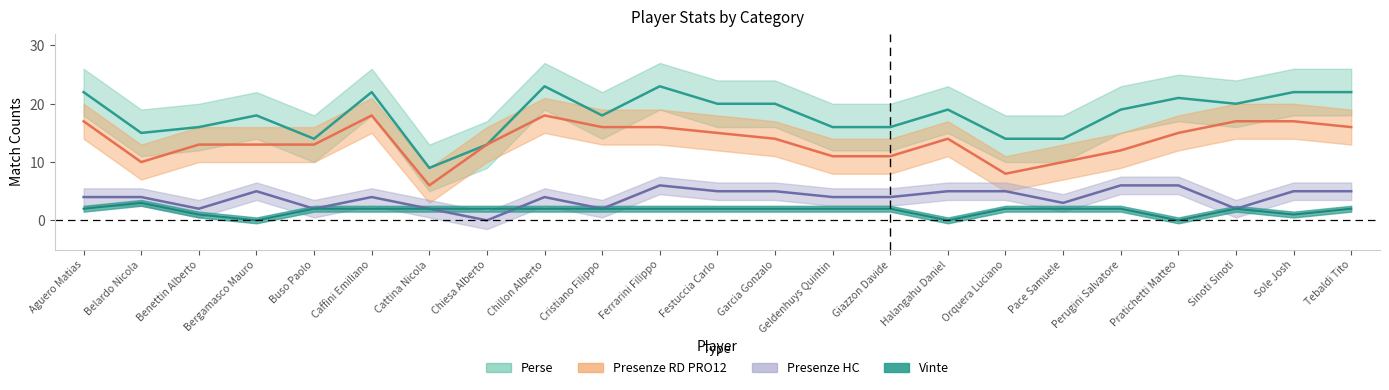

What is the average value of the Perse series?

18